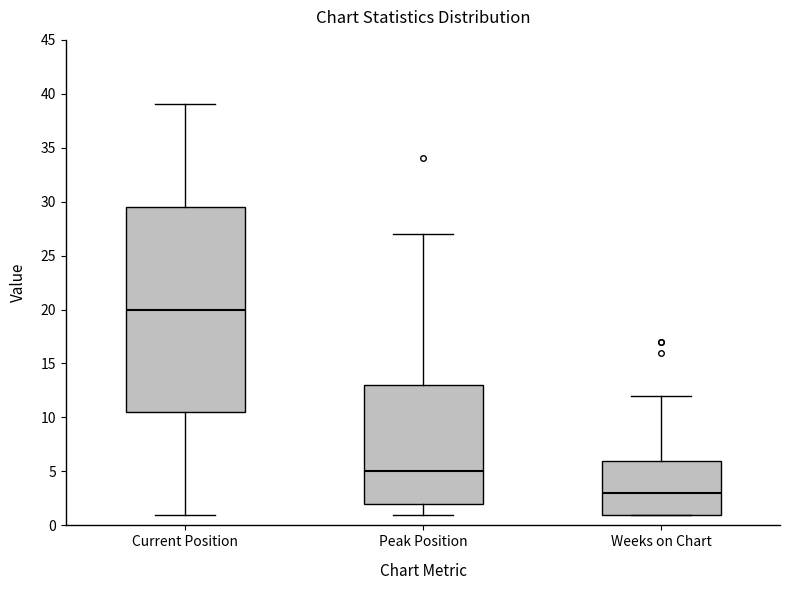

Which box has the lowest median line?

Weeks on Chart